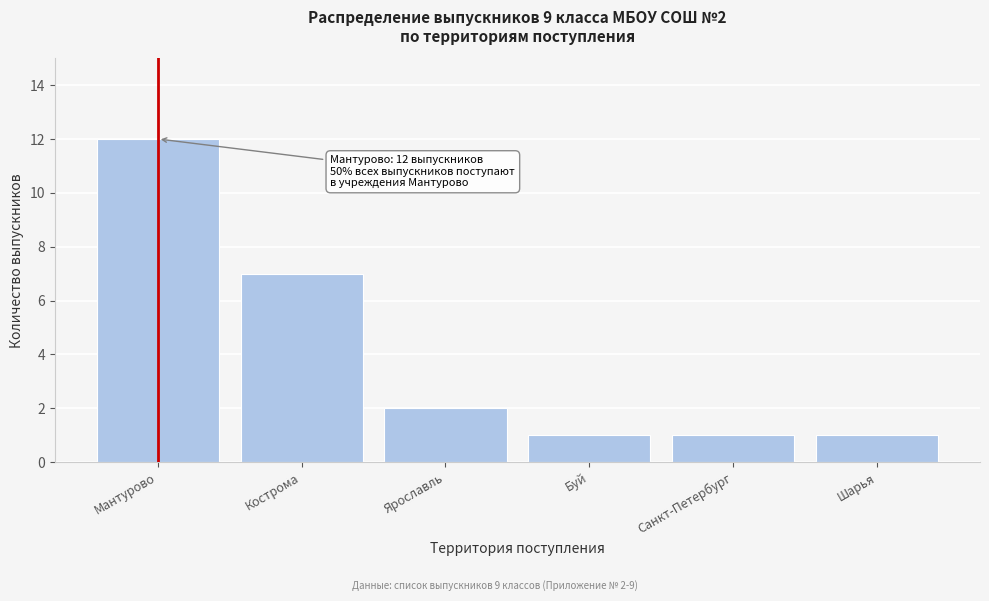

Reading left to right, extract all data points from this chart.

12	7	2	1	1	1